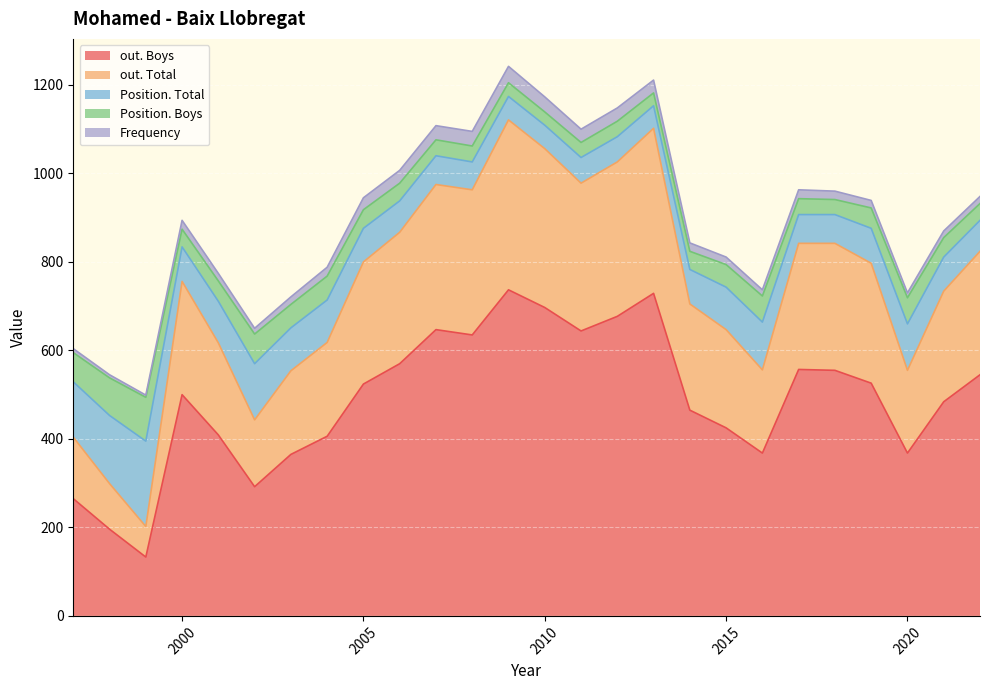

In Position. Boys, how many points are lower than both neighbors (excluding endpoints)?

5